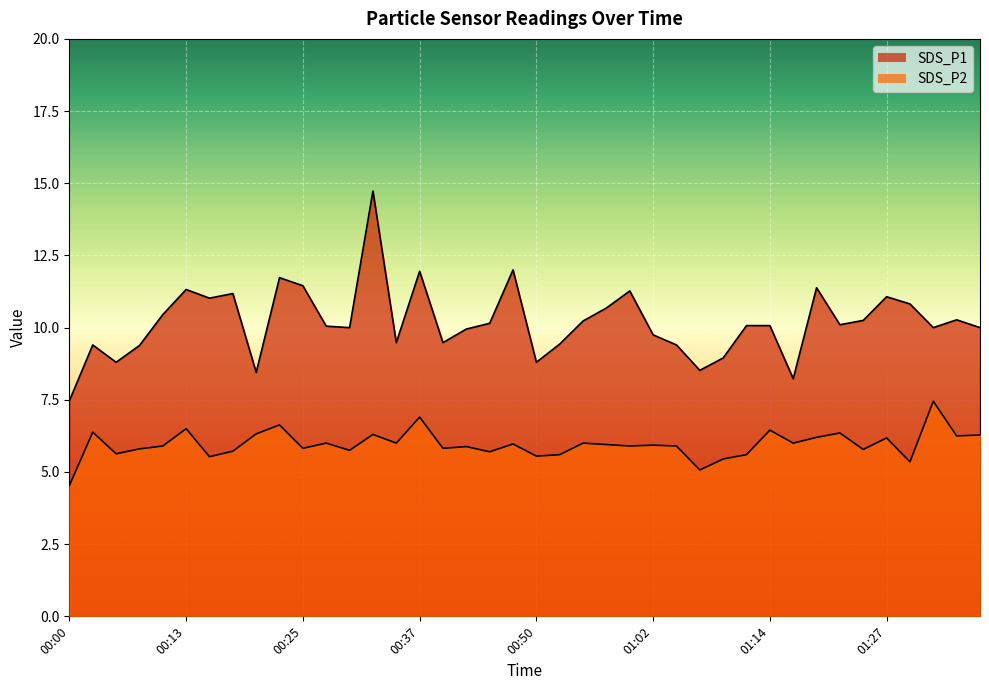

True or false: SDS_P1 and SDS_P2 intersect in this chart.

False